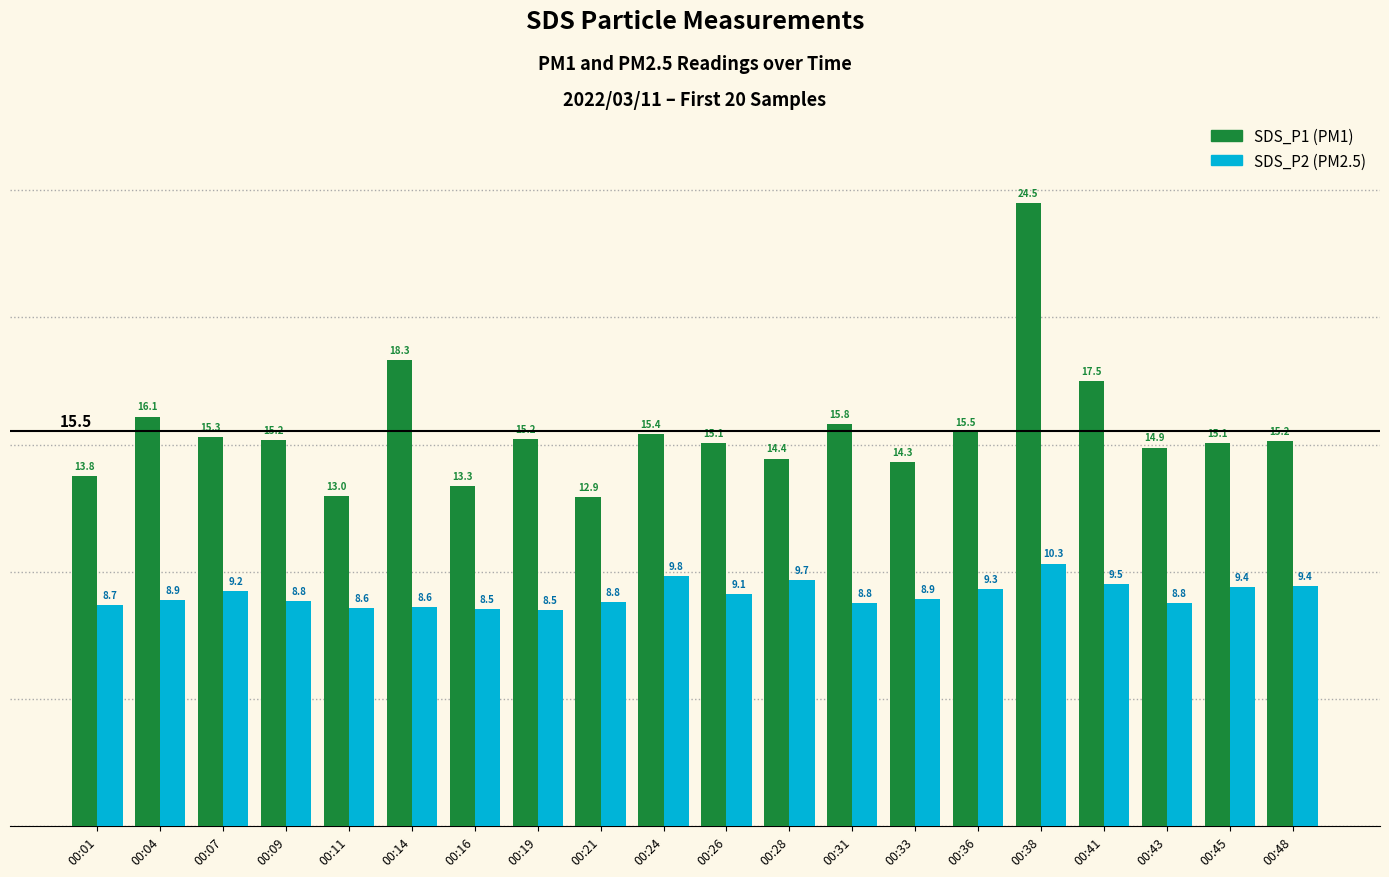

Which category has the highest value across all series?

00:38